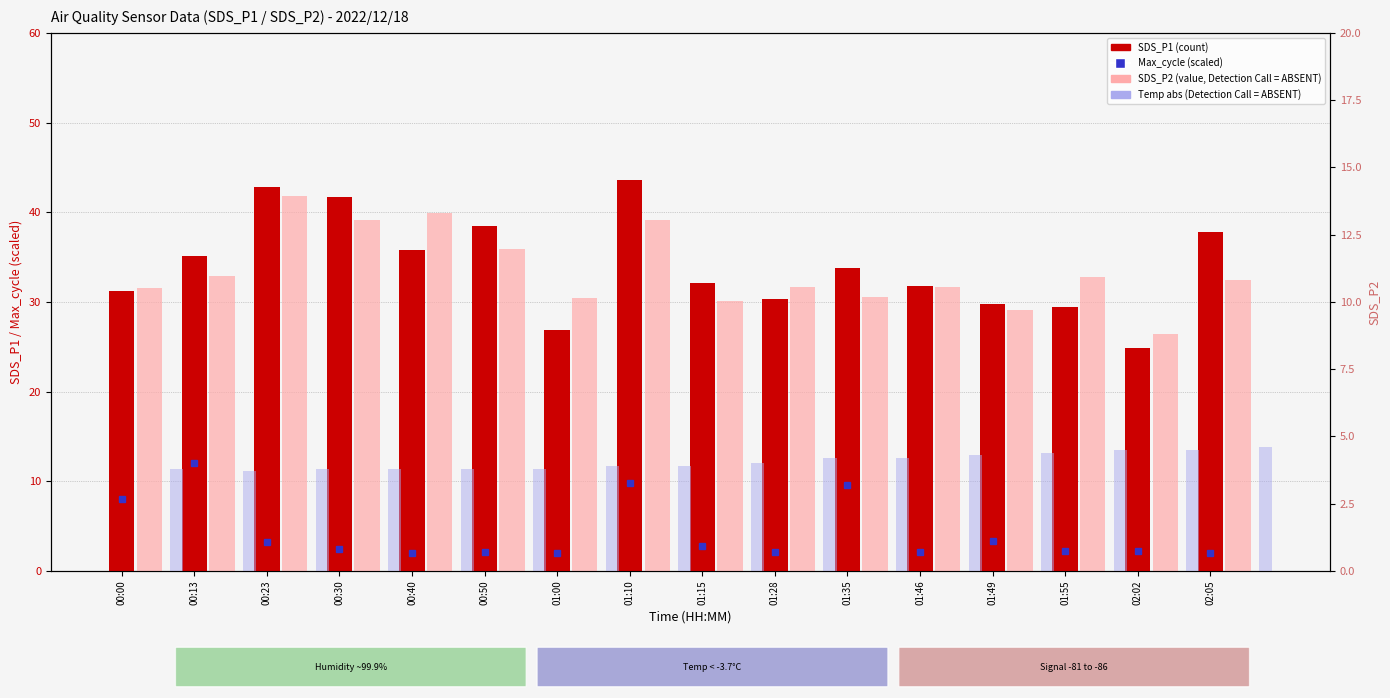

What is the smallest value displayed?

2.0